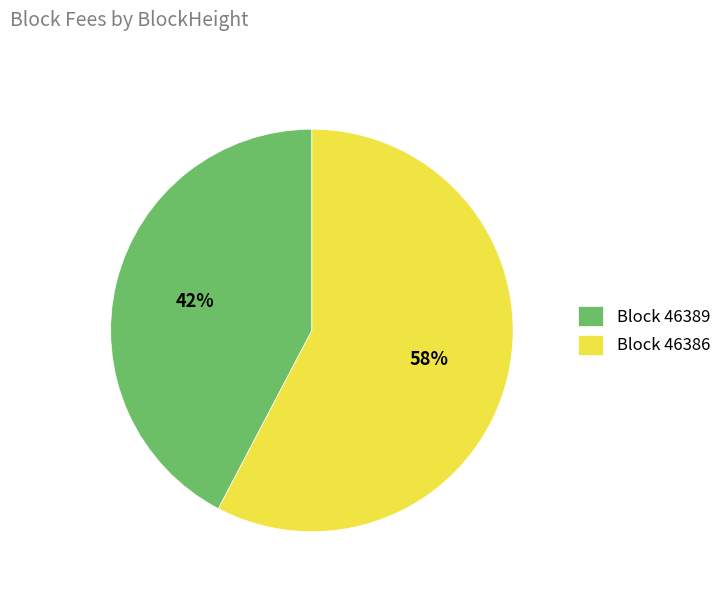

Which slice is the largest?

Block 46386